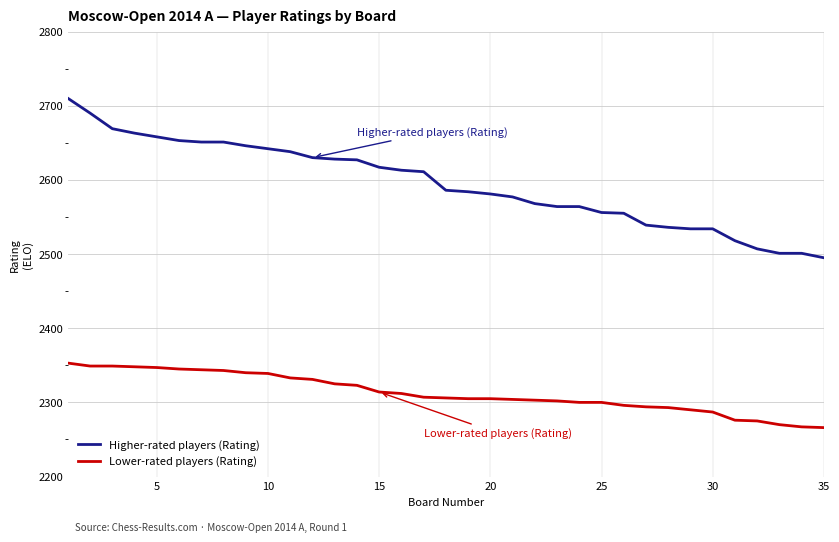

How many categories are shown in the chart?

35